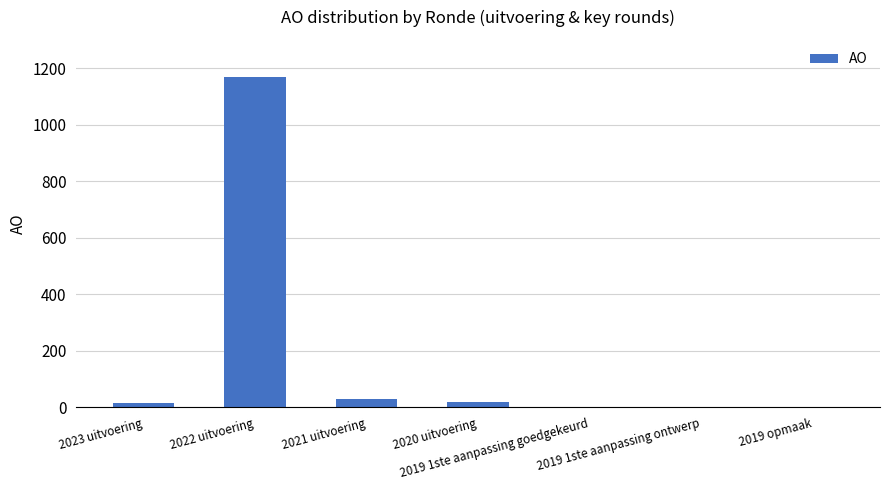

At which category does the chart reach its peak across all series?

2022 uitvoering